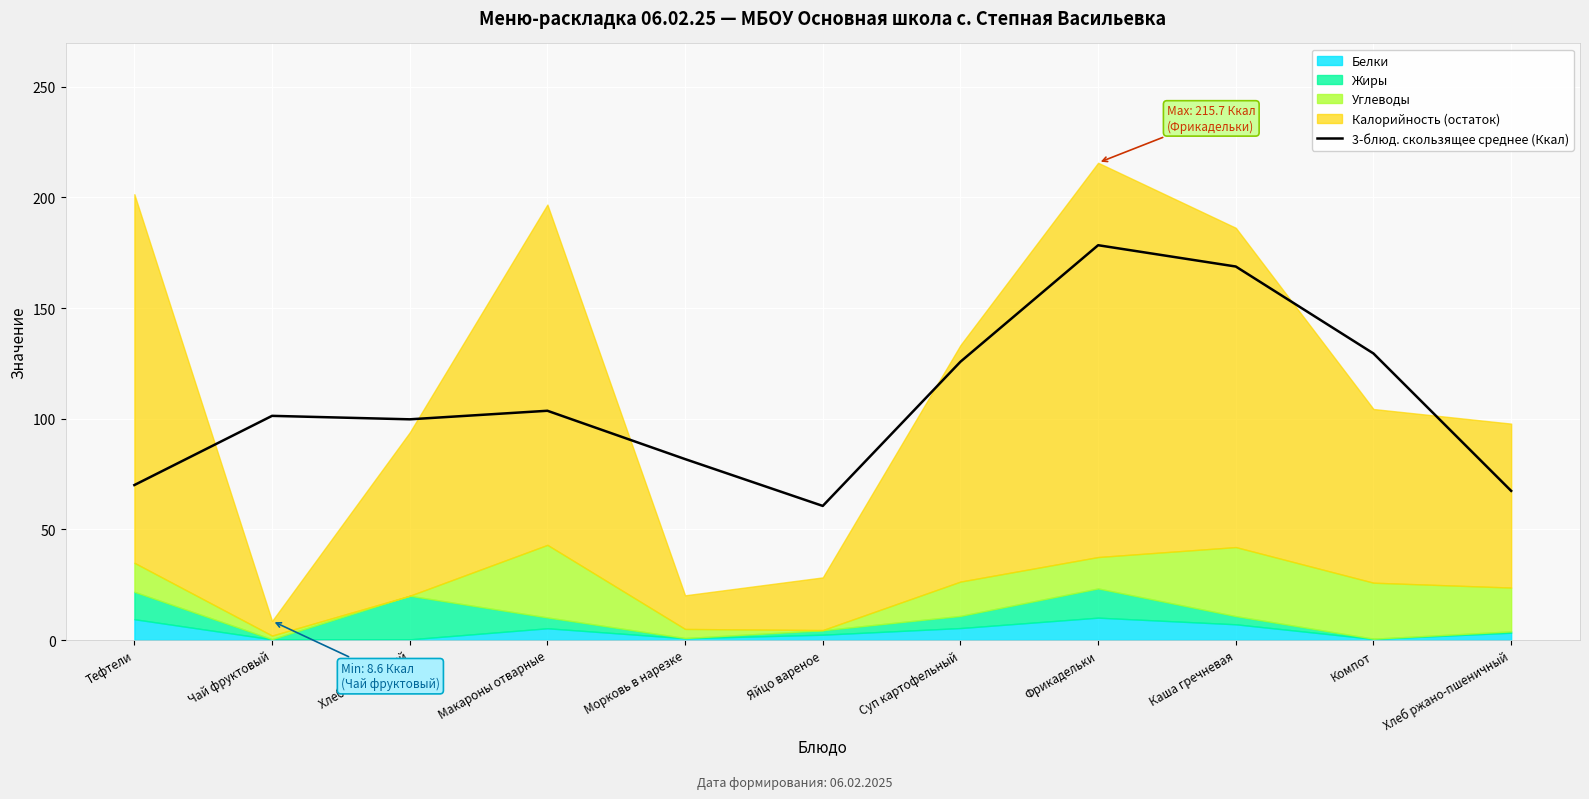

The value of 3-блюд. скользящее среднее (Ккал) at Яйцо вареное is 60.6. True or false?

True